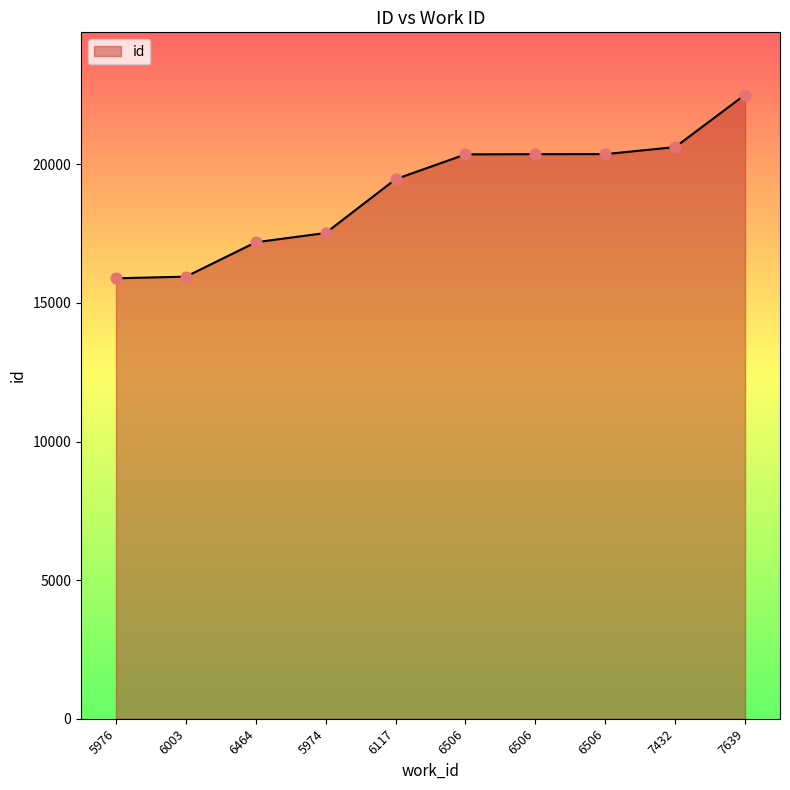

What is the change in value from 6506 to 6506?

+8